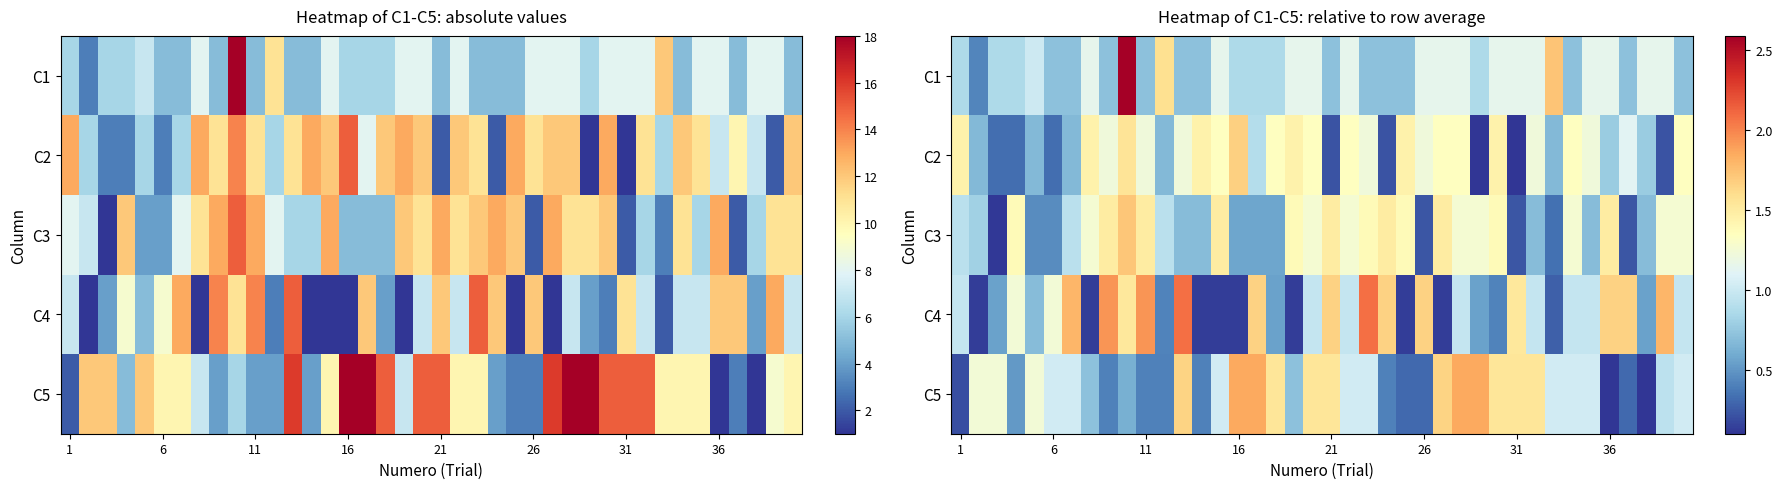

How many data points in C5 are above 1?

24